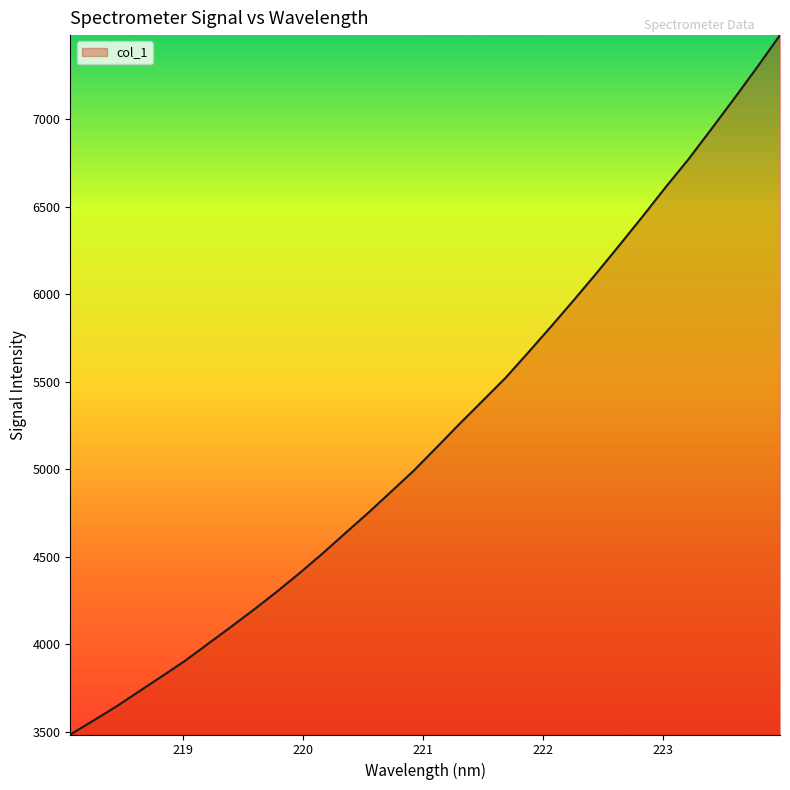

How many values are below 5126?

16